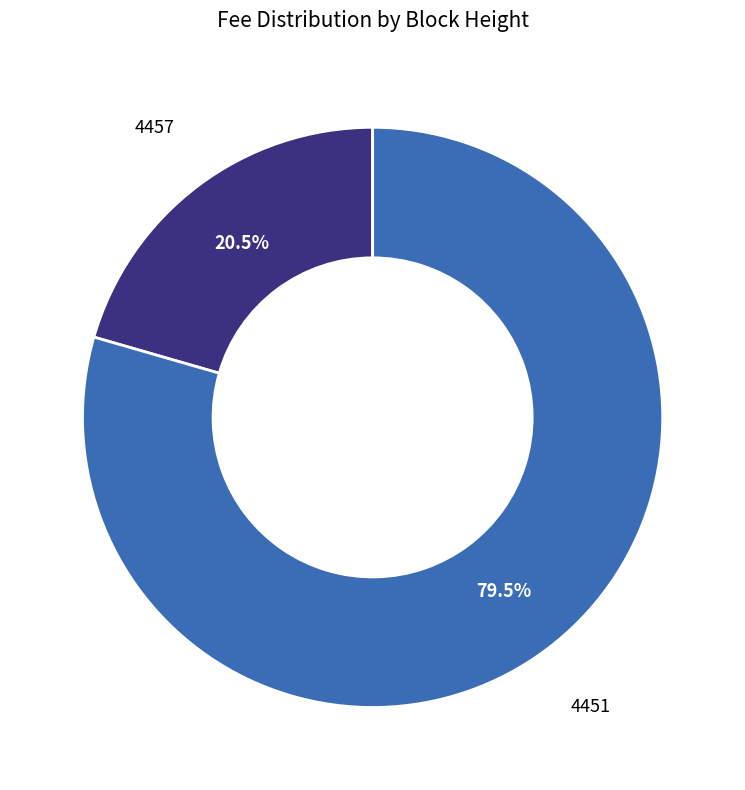

To the nearest percent, what is the difference between the 4457 and 4451 slice percentages?

59%